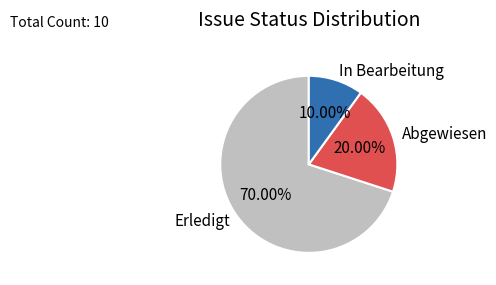

Count the number of slices in the pie.

3